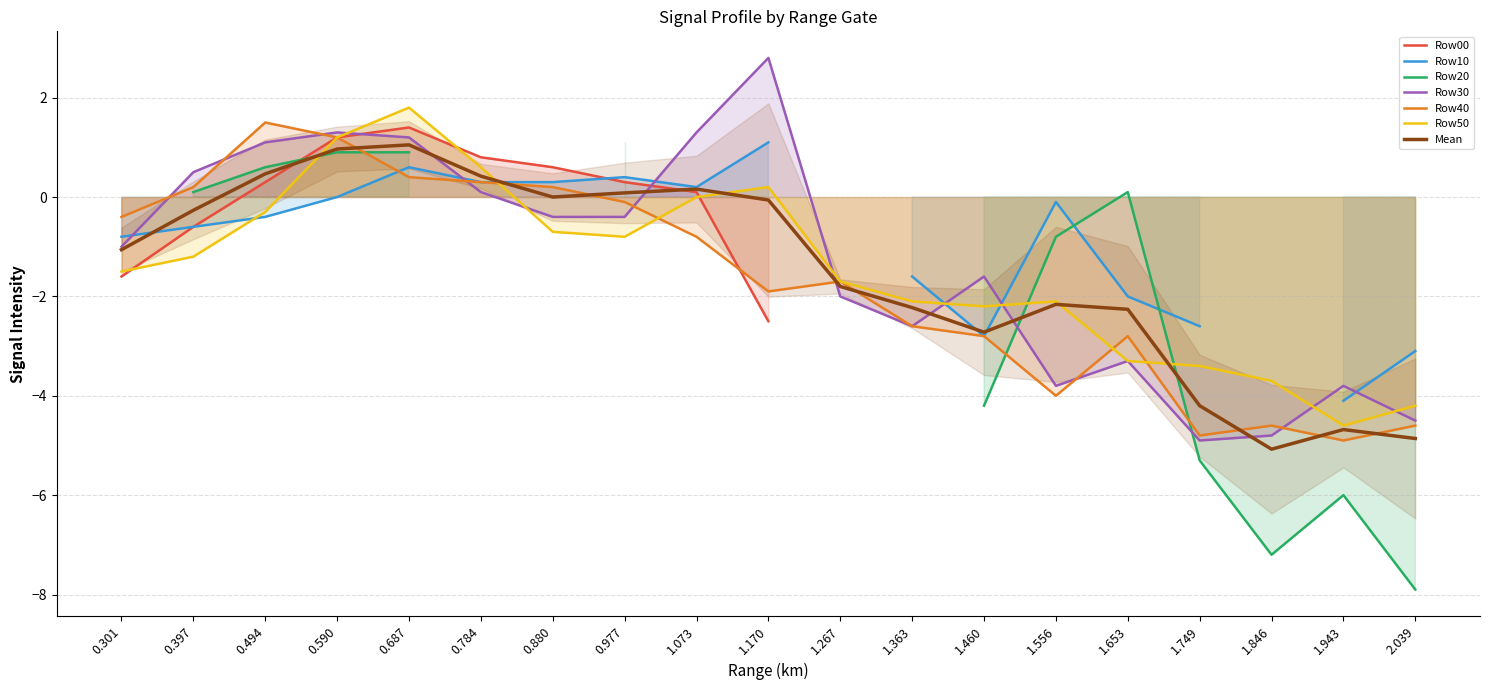

Is the value of Mean at 0.494 greater than the value of Row30 at 0.977?

Yes